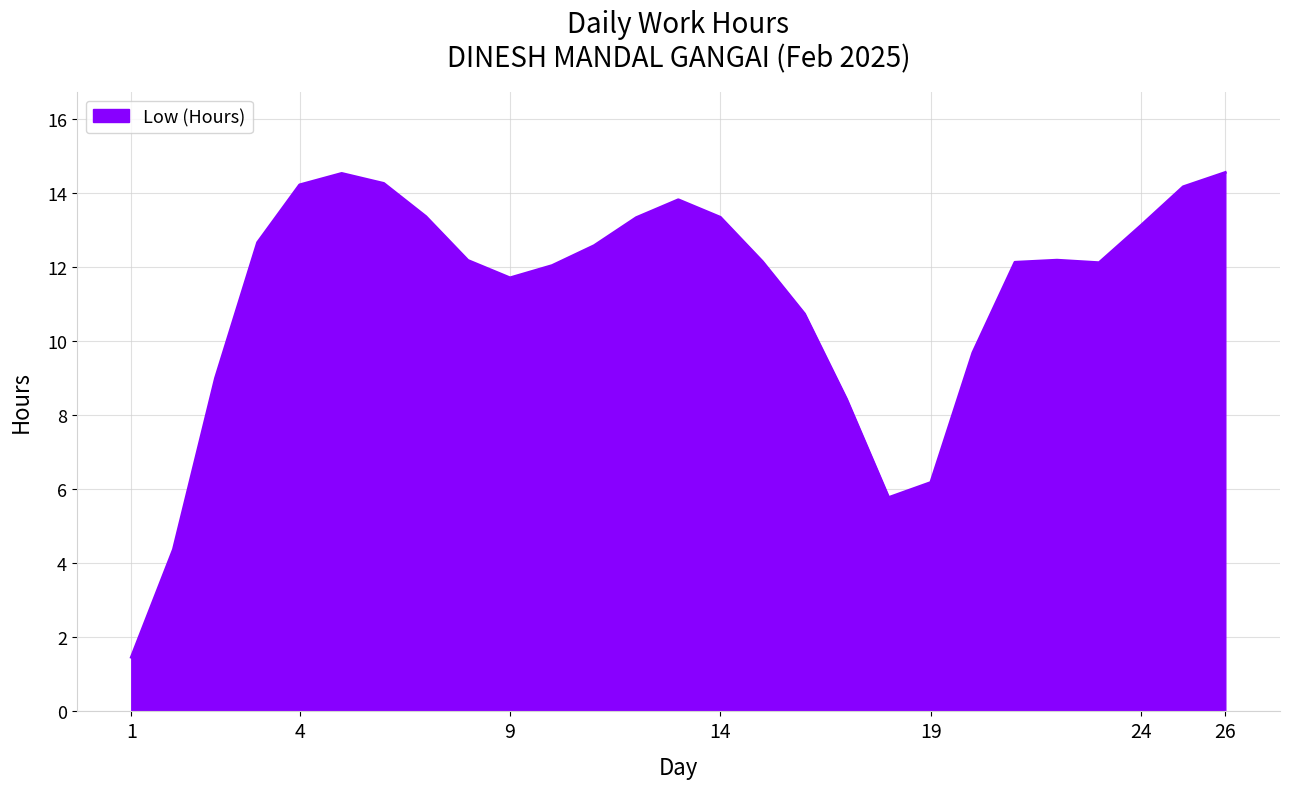

What is the difference between the maximum and minimum values?

13.1